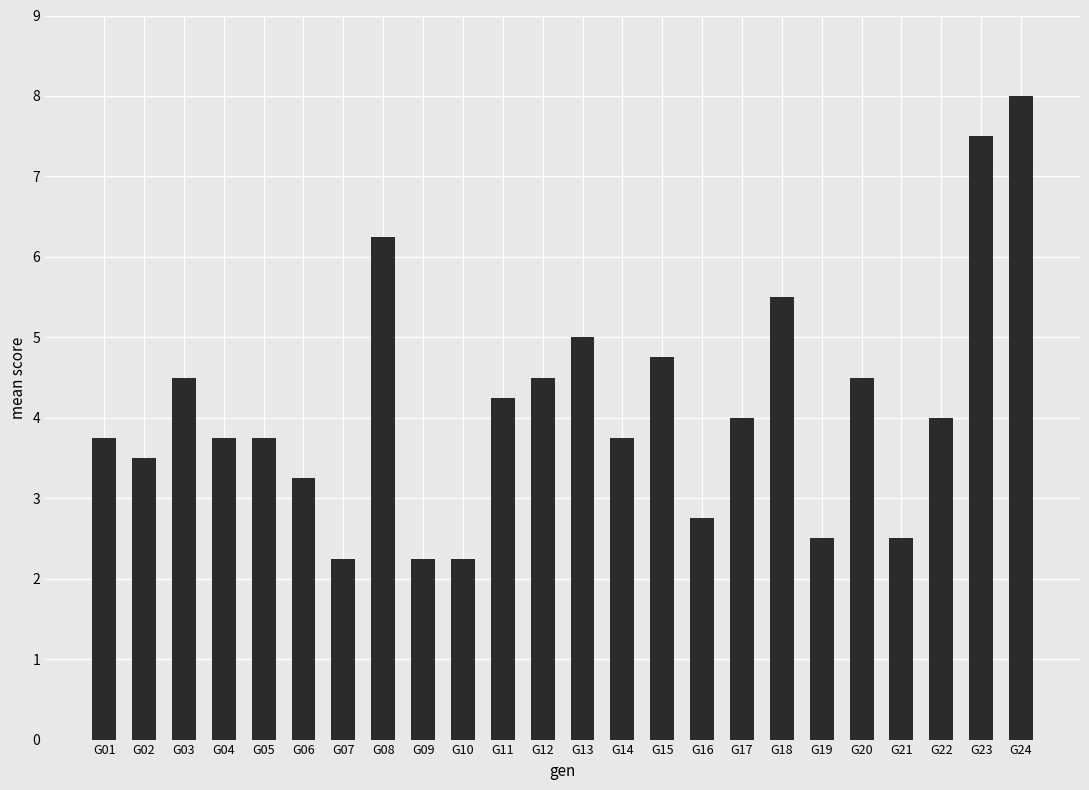

What is the value of the 17th bar from the left?

4.0